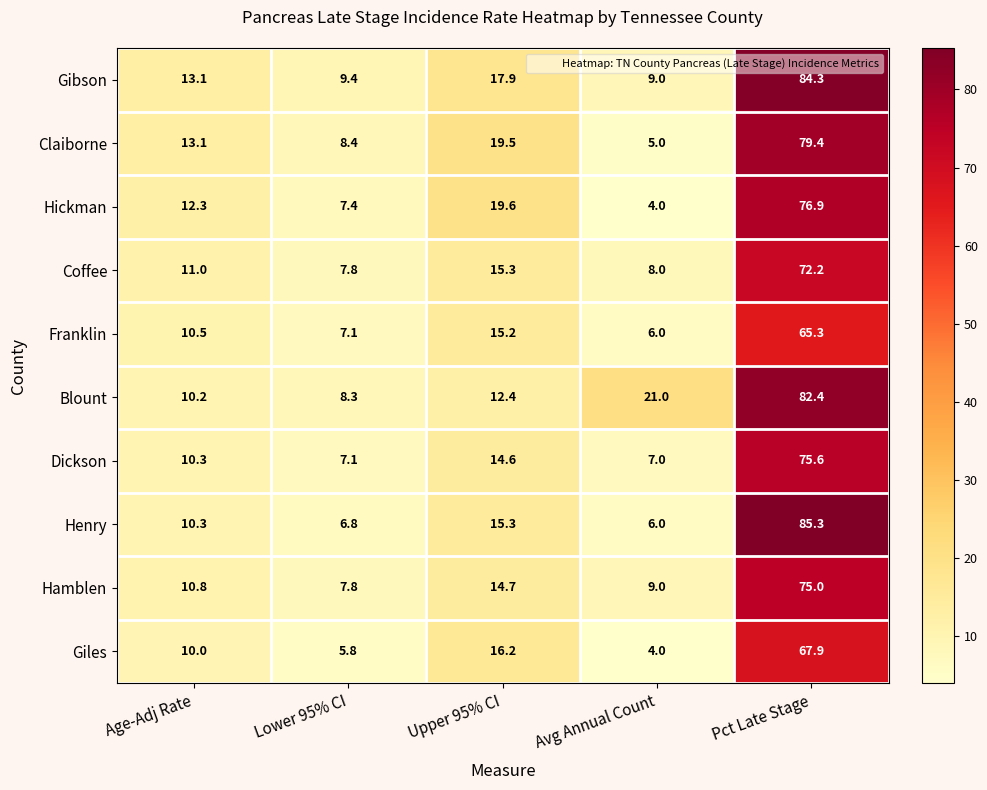

Which series has the largest total across all categories?

Blount